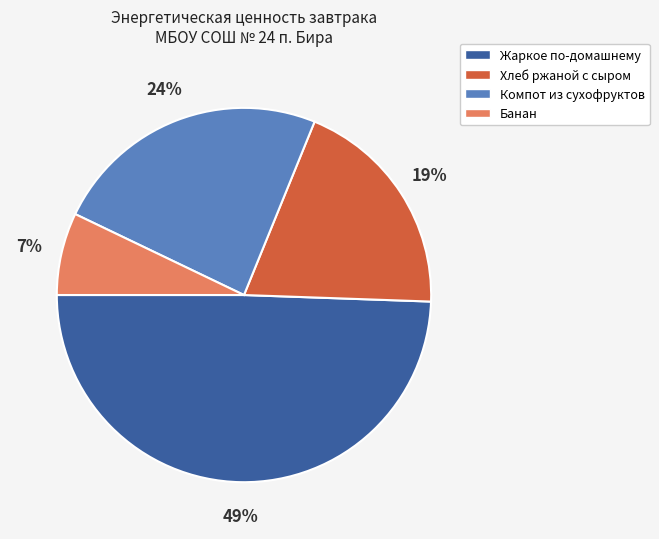

Is the sum of Жаркое по-домашнему and Хлеб ржаной с сыром greater than half?

Yes